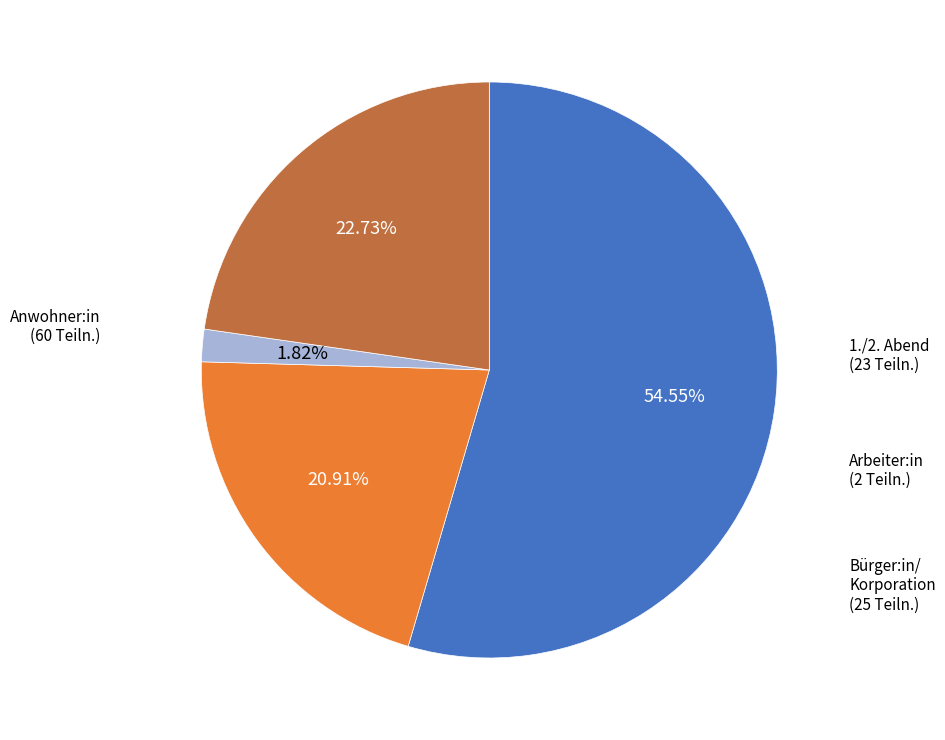

How many segments does this pie chart have?

4